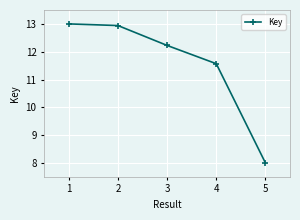

What is the ratio of the value at 3 to the value at 5?

1.5